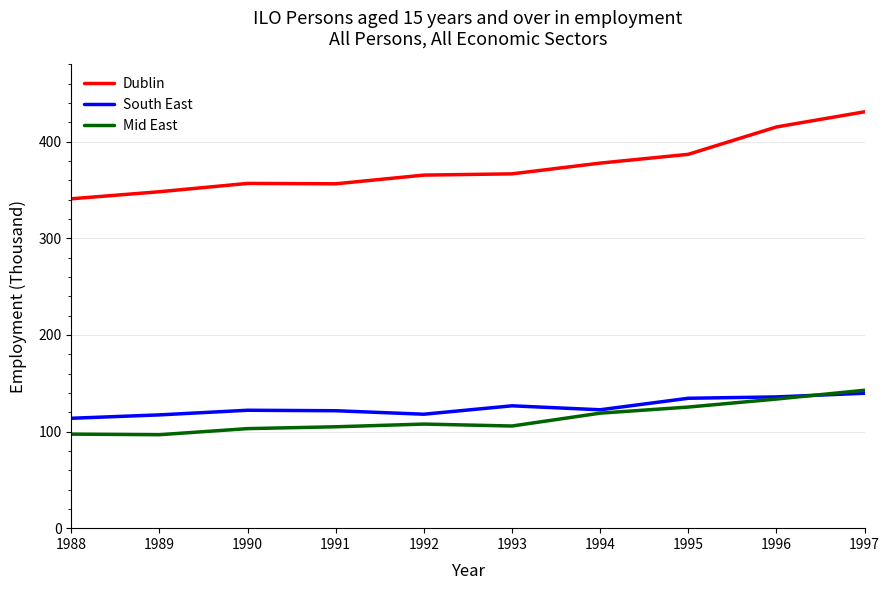

Is the value of South East at 1995 greater than the value of Dublin at 1988?

No